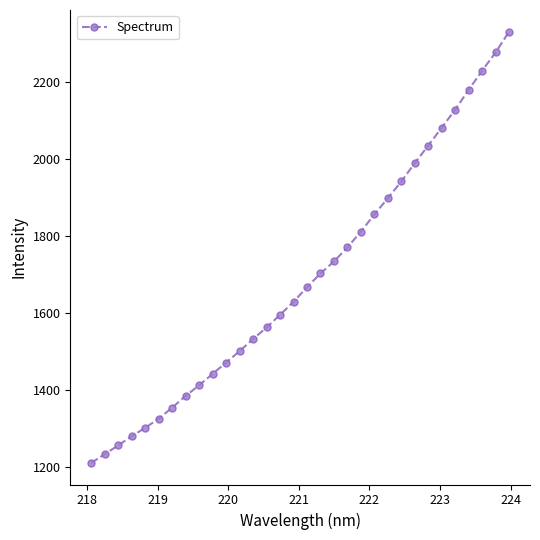

What is the difference between the maximum and second lowest values?

1097.8